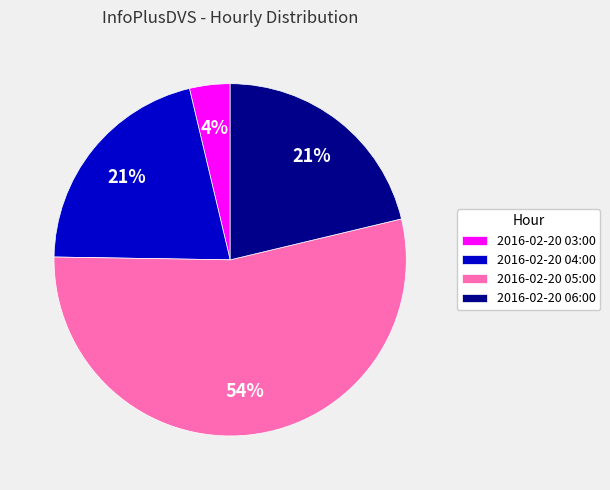

Combined, do 2016-02-20 05:00 and 2016-02-20 03:00 account for over 50%?

Yes